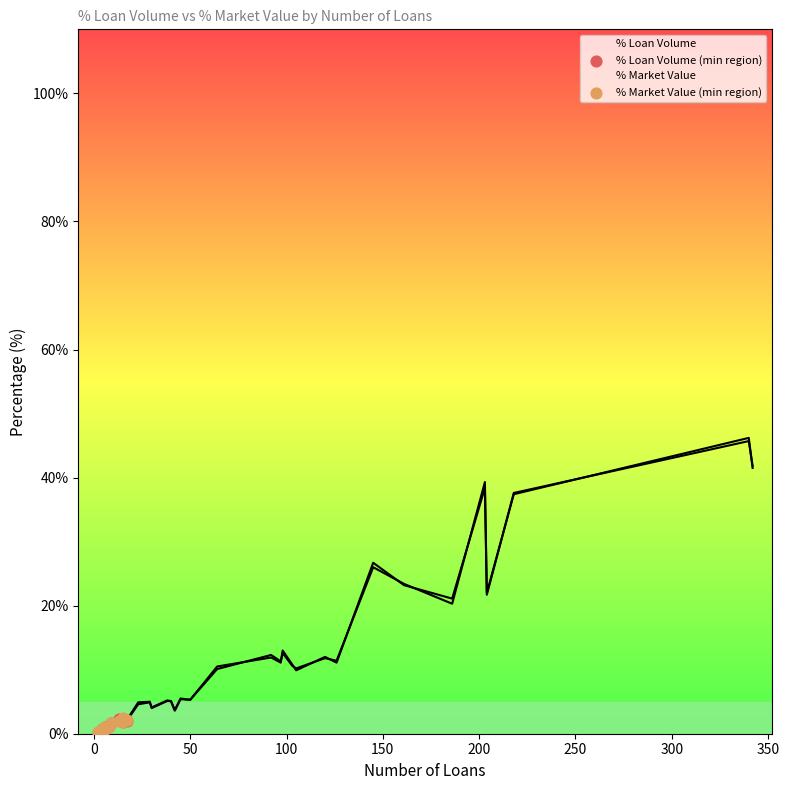

At how many categories does at least one series exceed 1?

6